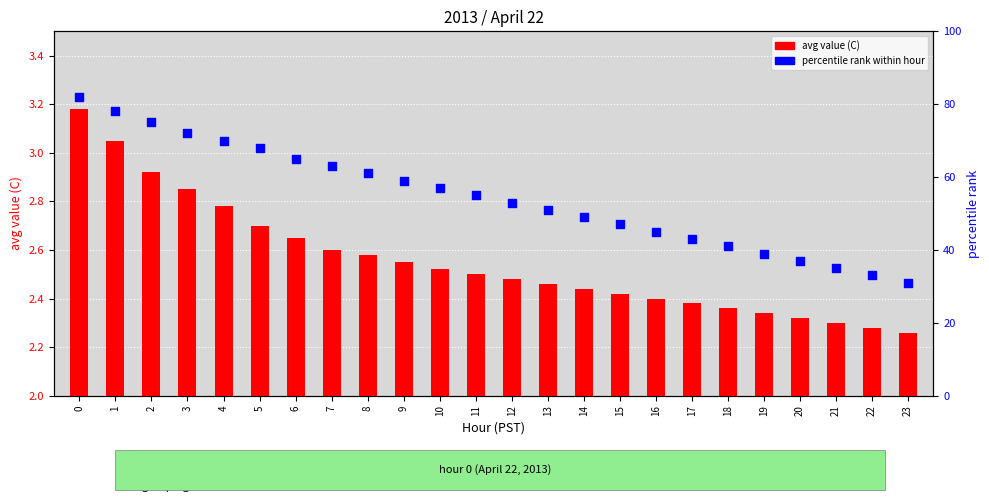

Is the value of avg value (C) at 8 greater than the value of percentile rank within hour at 23?

No